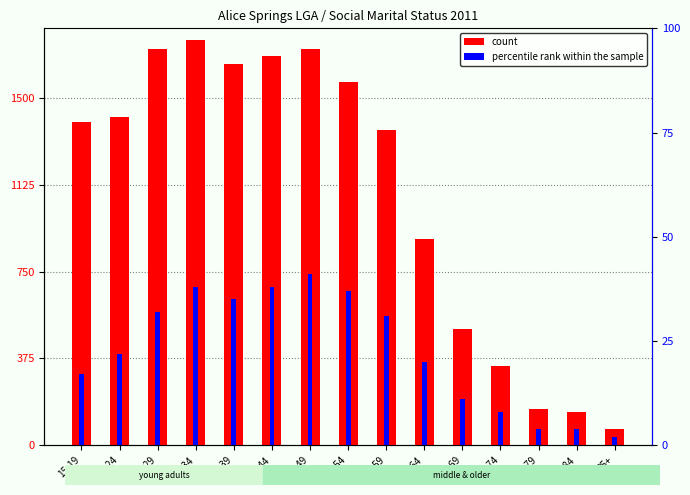

Reading left to right, extract all data points from this chart.

count: 1396	1419	1709	1749	1645	1682	1712	1569	1363	890	503	344	158	143	72
percentile rank within the sample: 306	396	576	684	630	684	738	666	558	360	198	144	72	72	36